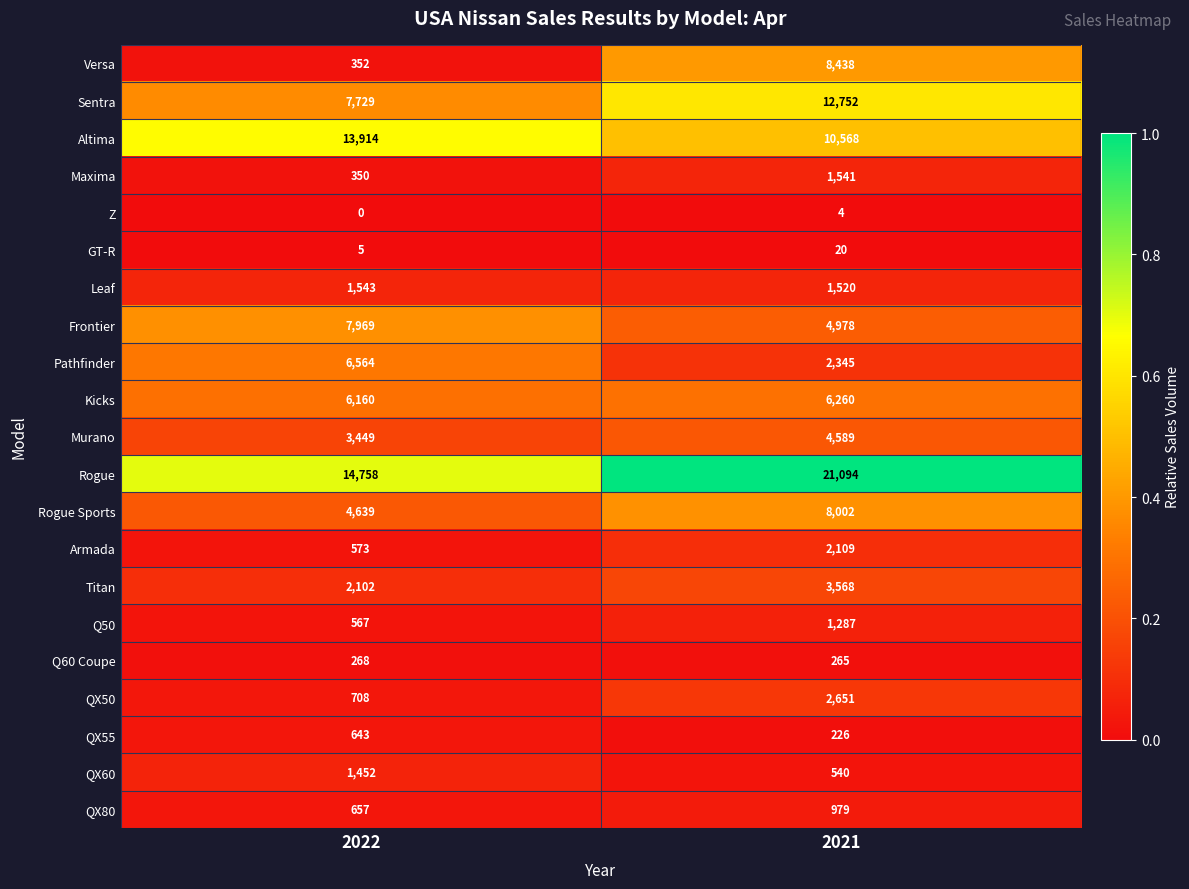

What is the maximum value shown in the chart?

21094